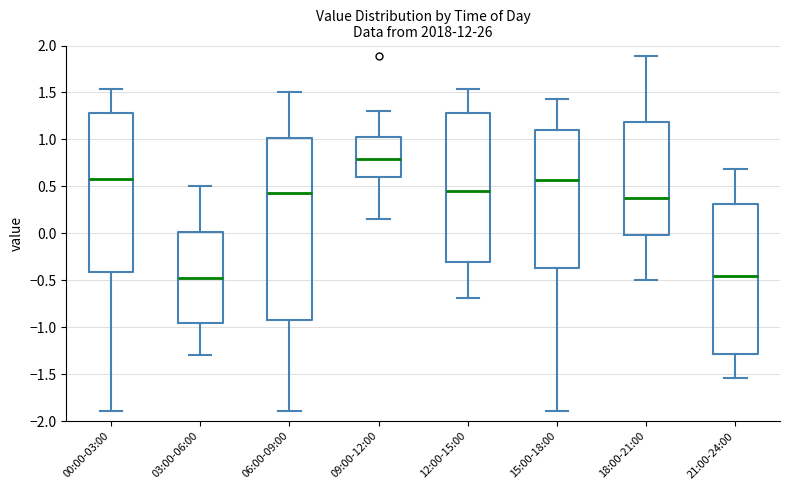

Reading left to right, transcribe this box plot: for each box, give where its median line is, the range the box spans, and where its two whiskers end, as read against the y-axis. The values are not printed on the chart, so give them approximately, as read against the axis.

00:00-03:00: median 0.60, box -0.40 to 1.30, whiskers -1.90 to 1.55
03:00-06:00: median -0.45, box -0.95 to 0.00, whiskers -1.30 to 0.50
06:00-09:00: median 0.45, box -0.90 to 1.00, whiskers -1.90 to 1.50
09:00-12:00: median 0.80, box 0.60 to 1.05, whiskers 0.15 to 1.30
12:00-15:00: median 0.45, box -0.30 to 1.30, whiskers -0.70 to 1.55
15:00-18:00: median 0.55, box -0.35 to 1.10, whiskers -1.90 to 1.45
18:00-21:00: median 0.40, box 0.00 to 1.20, whiskers -0.50 to 1.90
21:00-24:00: median -0.45, box -1.30 to 0.30, whiskers -1.55 to 0.70